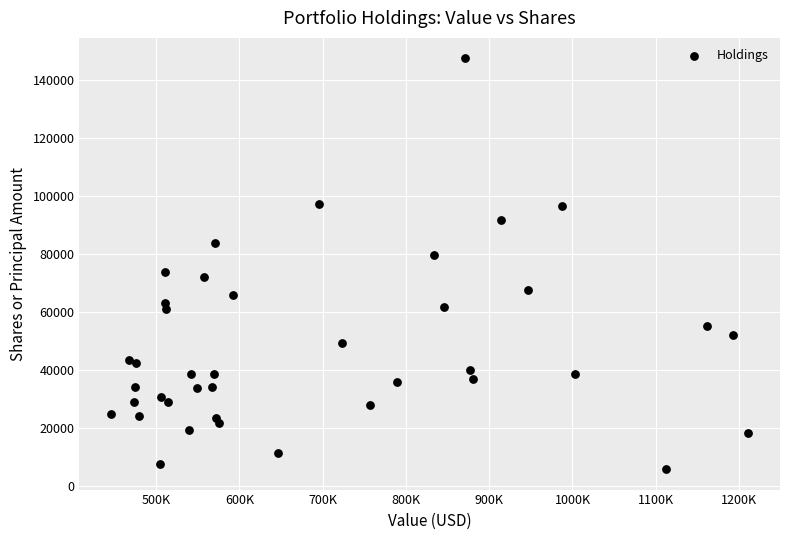

What is the range of X values (max minus min)?

765000